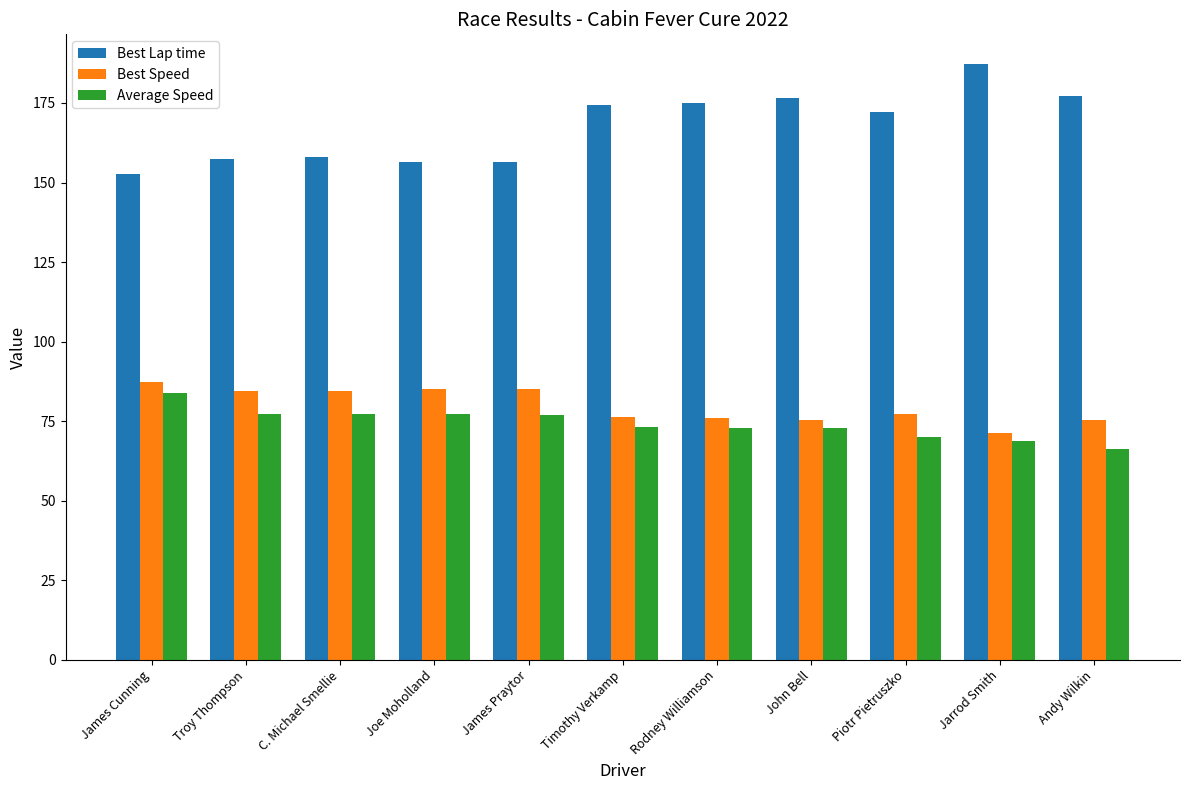

At which category does the chart reach its minimum across all series?

Andy Wilkin